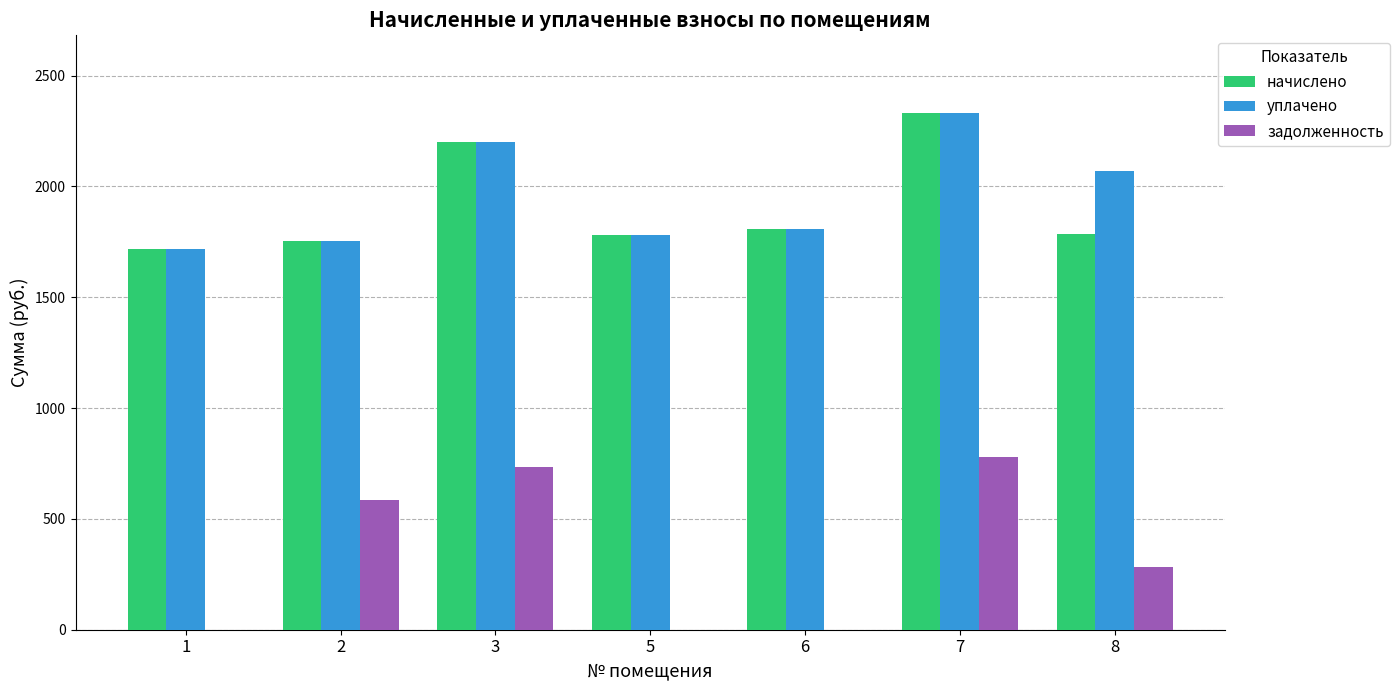

What is the difference between the уплачено values at 2 and 3?

447.2